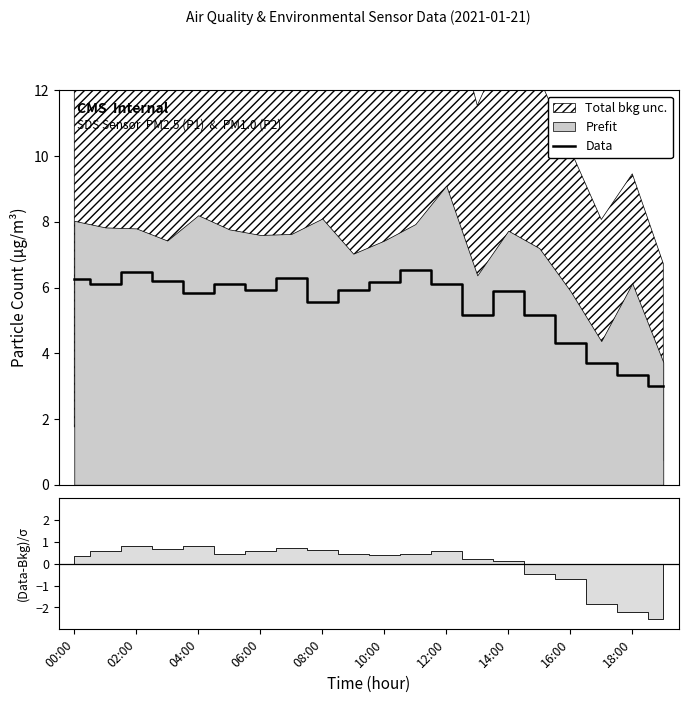

What position from the left is 04:00?

5